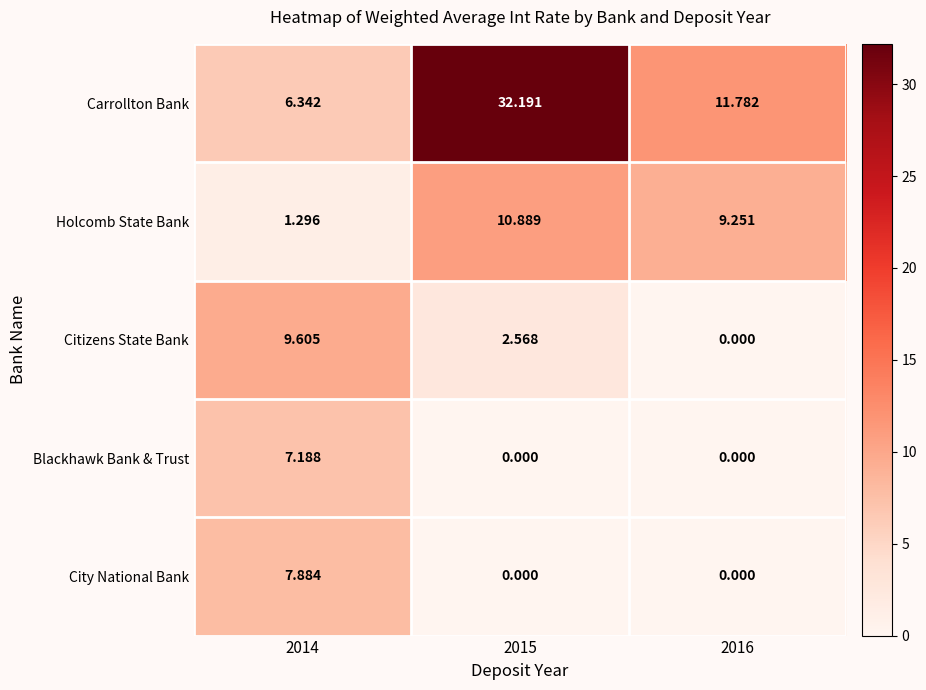

At 2014, list the series in order from largest to smallest.

Citizens State Bank, City National Bank, Blackhawk Bank & Trust, Carrollton Bank, Holcomb State Bank